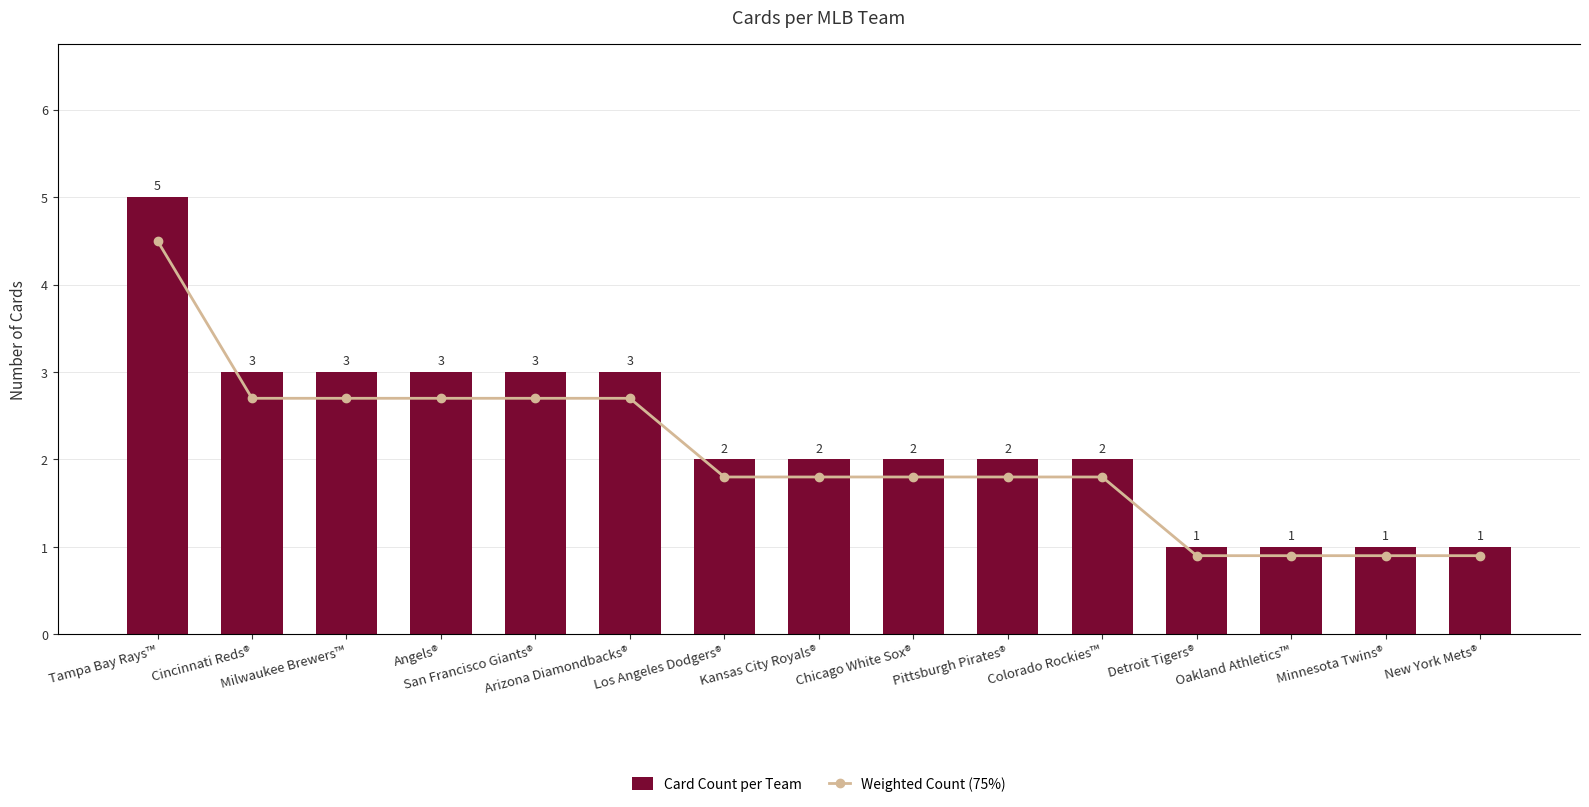

At how many categories does at least one series exceed 1?

11